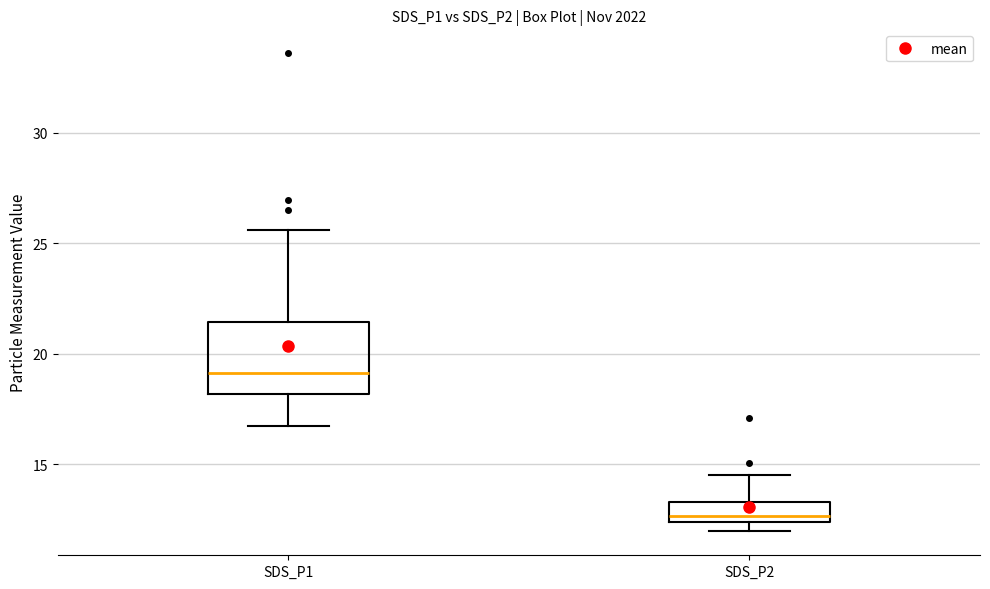

Reading left to right, transcribe this box plot: for each box, give where its median line is, the range the box spans, and where its two whiskers end, as read against the y-axis. The values are not printed on the chart, so give them approximately, as read against the axis.

SDS_P1: median 19.0, box 18.0 to 21.5, whiskers 16.5 to 25.5
SDS_P2: median 12.5 (just above the box's lower edge), box 12.5 to 13.5, whiskers 12.0 to 14.5